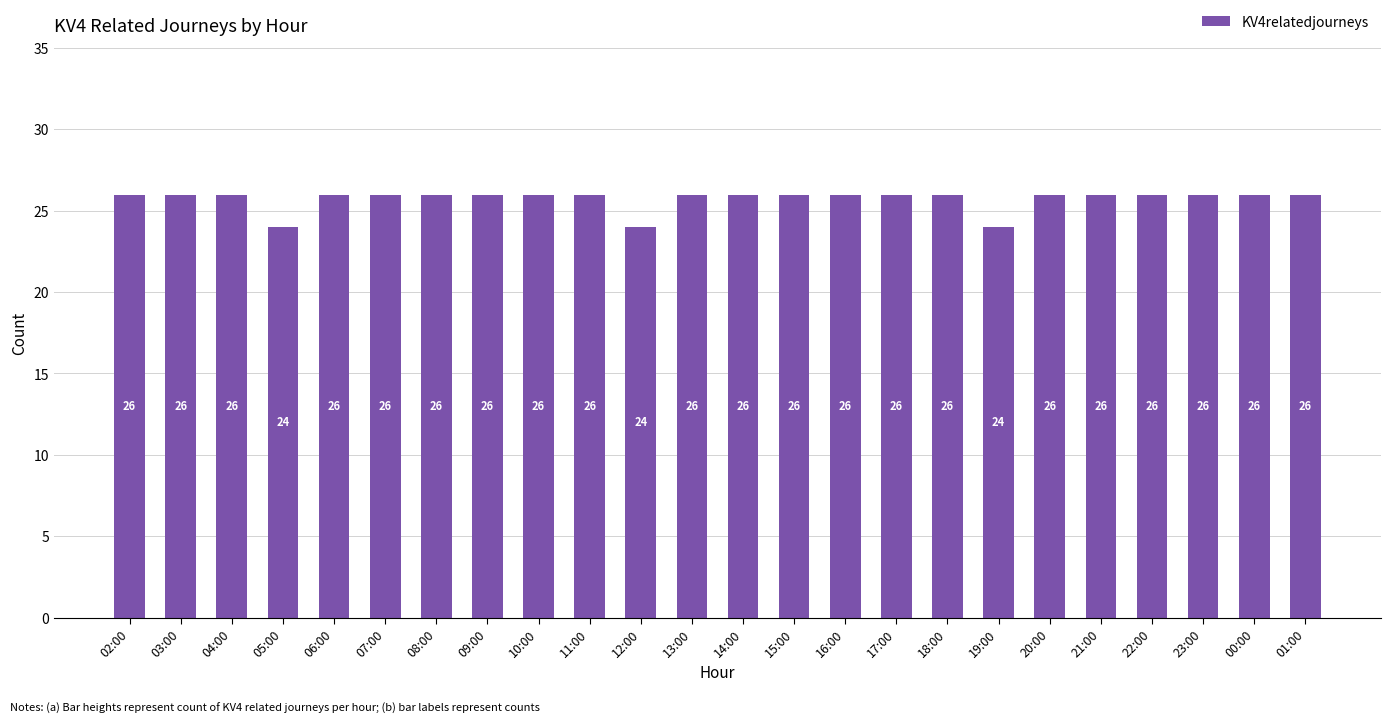

What is the minimum value shown in the chart?

24